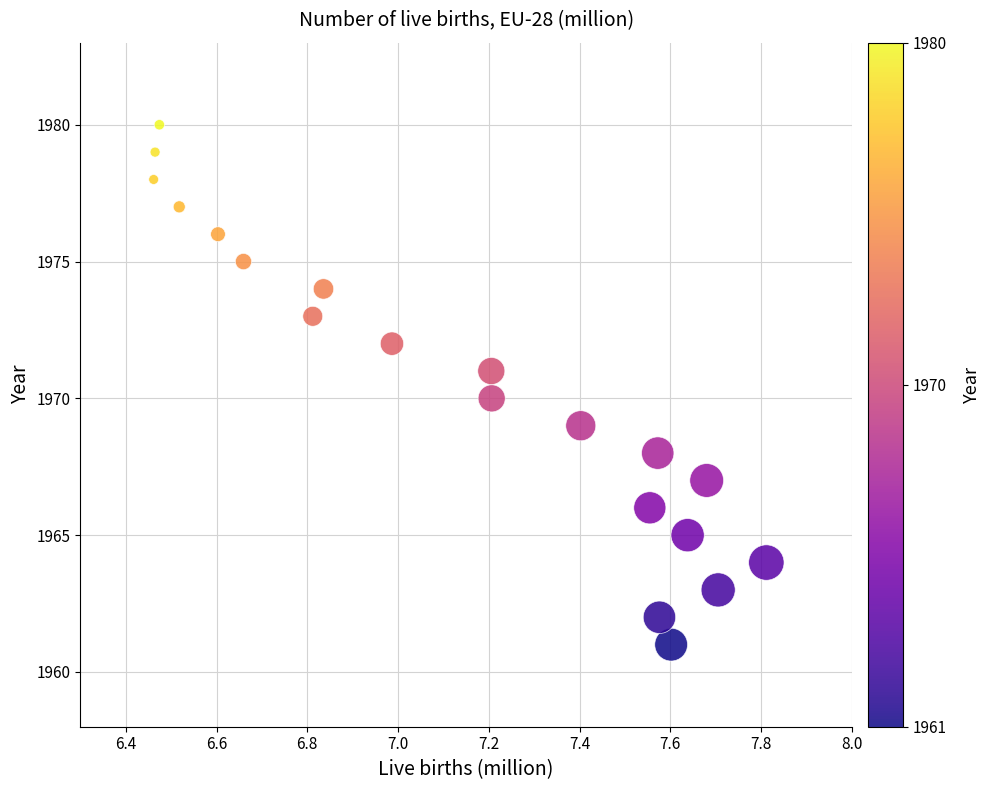

What is the range of Y values (max minus min)?

19